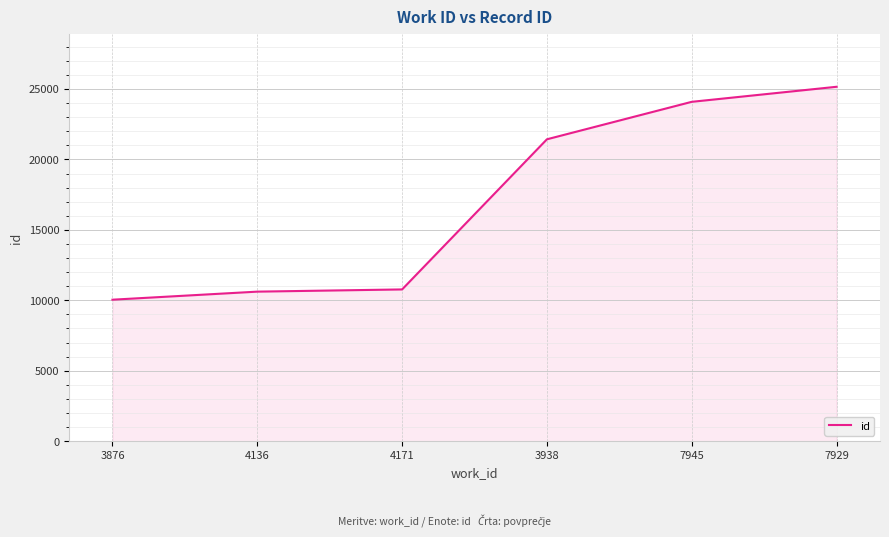

What is the change in value from 3876 to 7929?

+15111